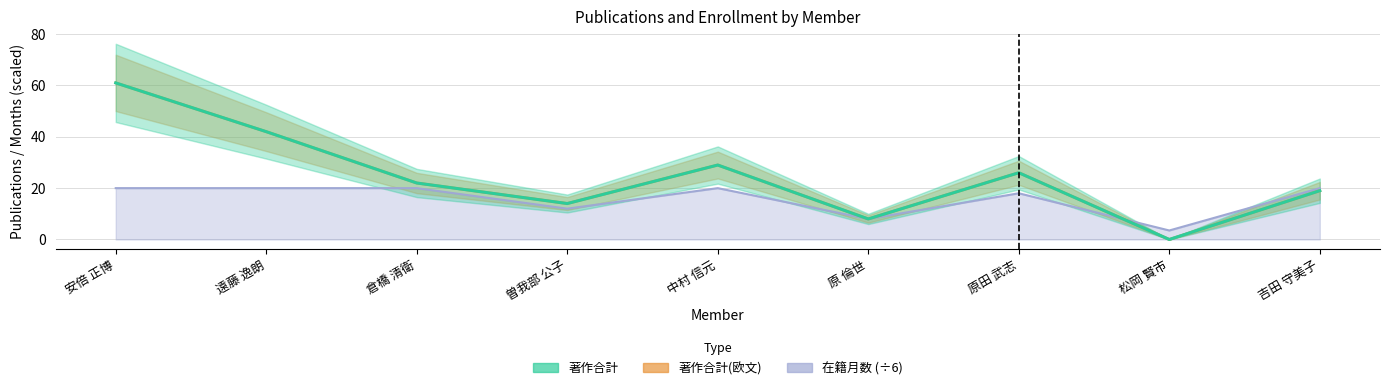

Which has a higher value, 倉橋 清衛 or 中村 信元?

中村 信元